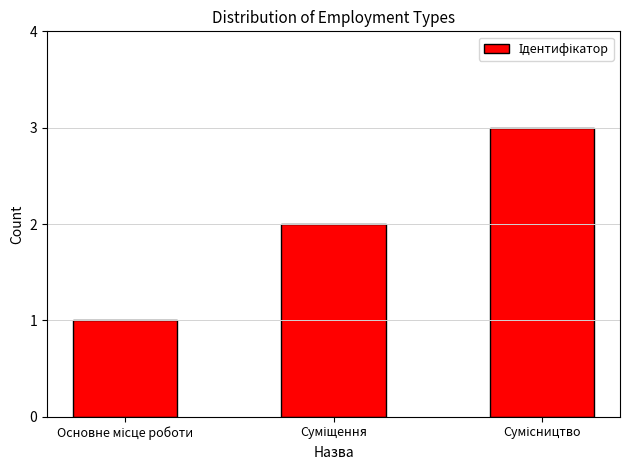

What is the maximum value shown in the chart?

3